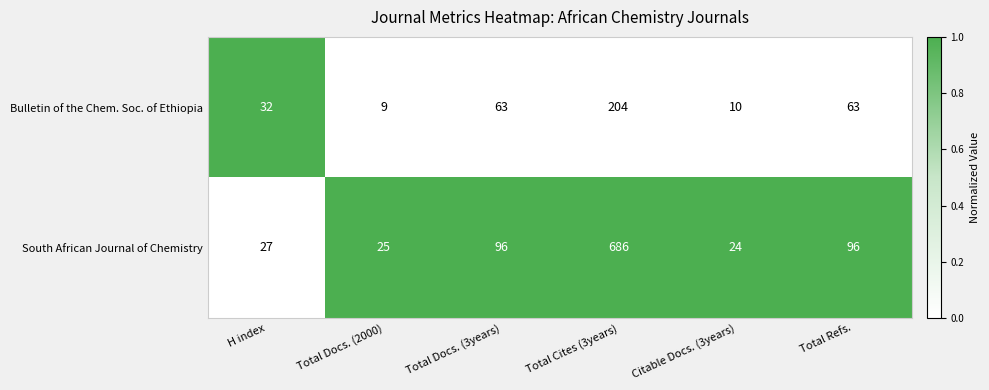

List the series in order of their overall mean, highest first.

South African Journal of Chemistry, Bulletin of the Chem. Soc. of Ethiopia